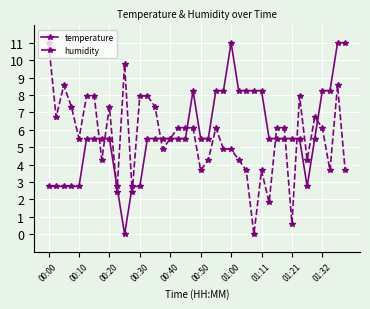

True or false: humidity has more than 0 points higher than both neighbors.

True